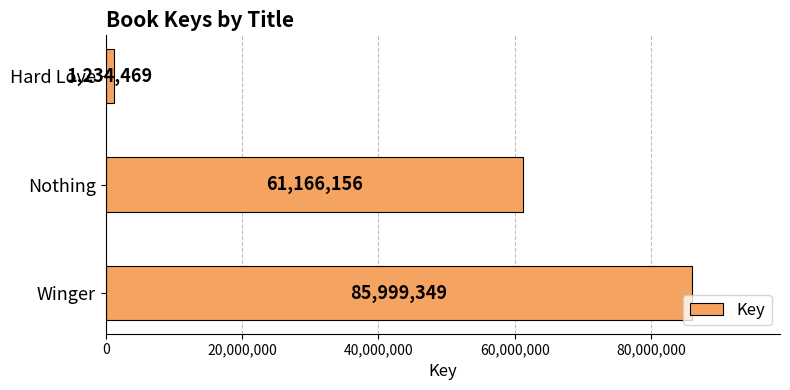

What is the difference between the maximum and minimum values?

84764880